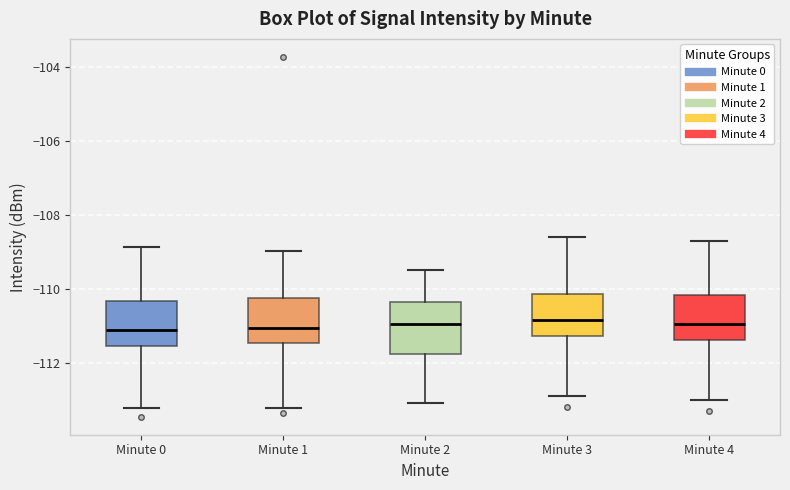

Reading left to right, transcribe this box plot: for each box, give where its median line is, the range the box spans, and where its two whiskers end, as read against the y-axis. The values are not printed on the chart, so give them approximately, as read against the axis.

Minute 0: median -111.2, box -111.6 to -110.4, whiskers -113.2 to -108.8
Minute 1: median -111.0, box -111.4 to -110.2, whiskers -113.2 to -109.0
Minute 2: median -111.0, box -111.8 to -110.4, whiskers -113.0 to -109.4
Minute 3: median -110.8, box -111.2 to -110.2, whiskers -112.8 to -108.6
Minute 4: median -111.0, box -111.4 to -110.2, whiskers -113.0 to -108.6